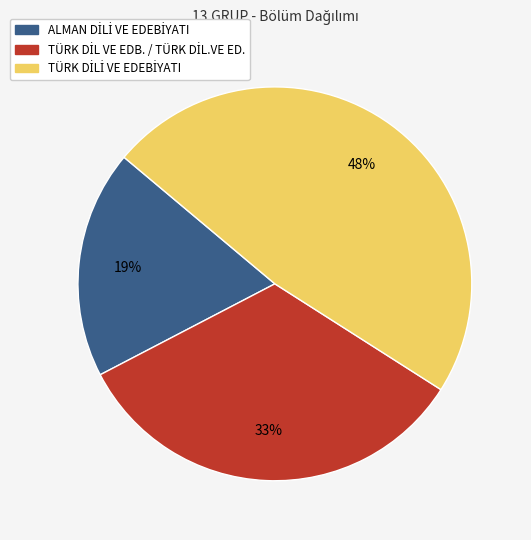

To the nearest percent, what is the average slice percentage?

33%